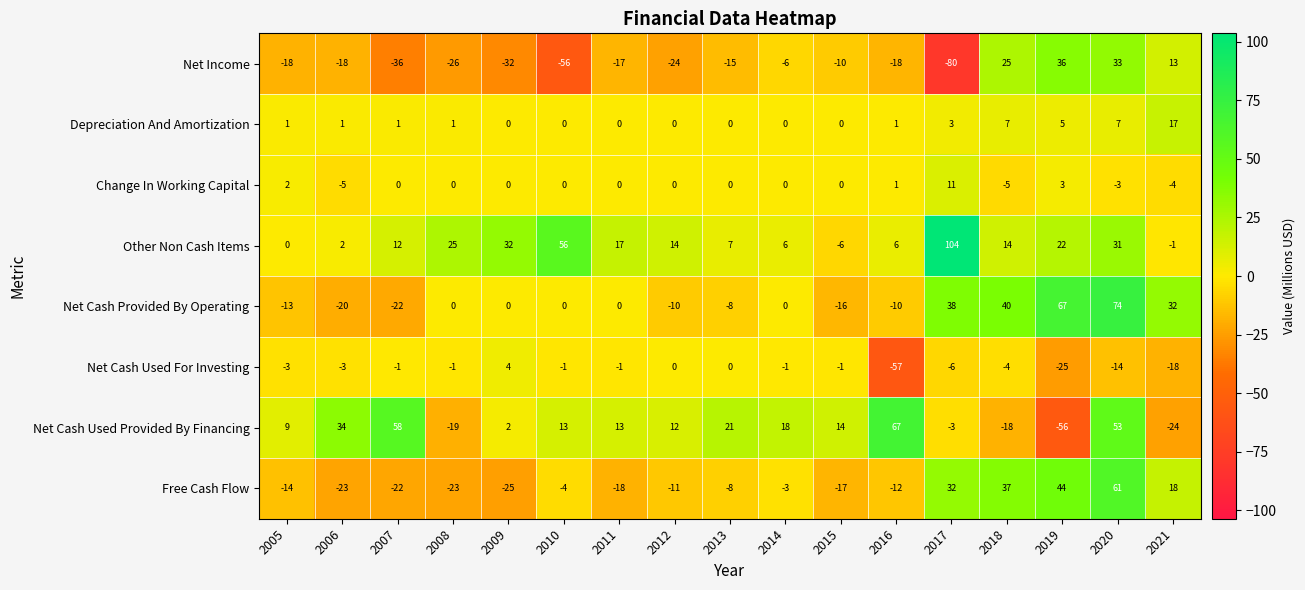

Count the number of data series in this chart.

8